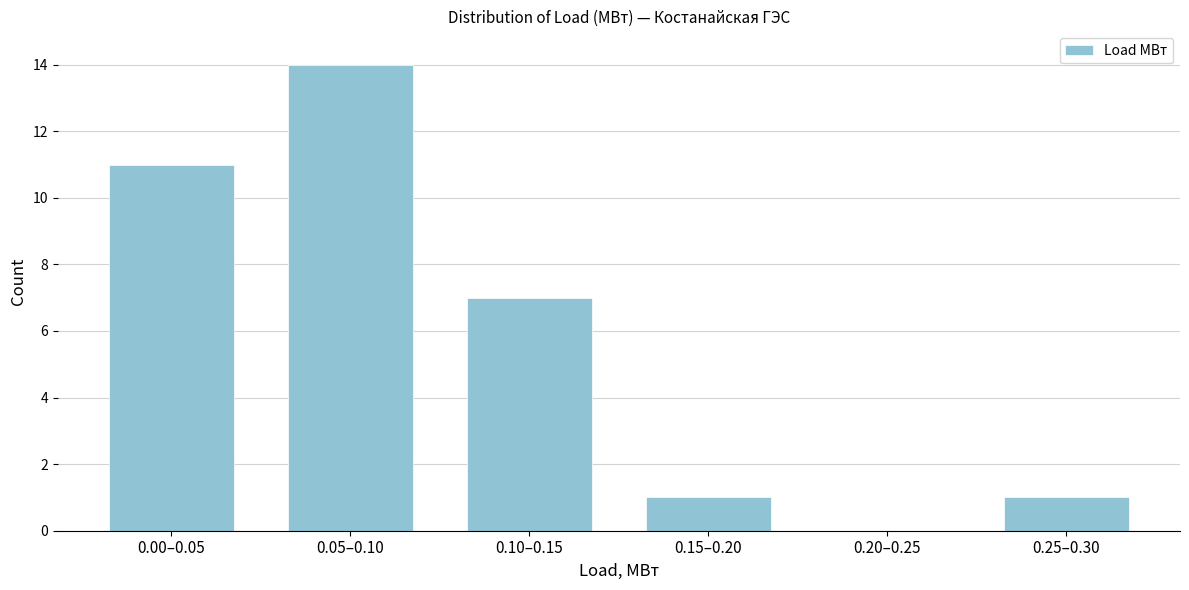

Reading left to right, what are all the values shown in this chart?

0.00–0.05=11	0.05–0.10=14	0.10–0.15=7	0.15–0.20=1	0.20–0.25=0	0.25–0.30=1